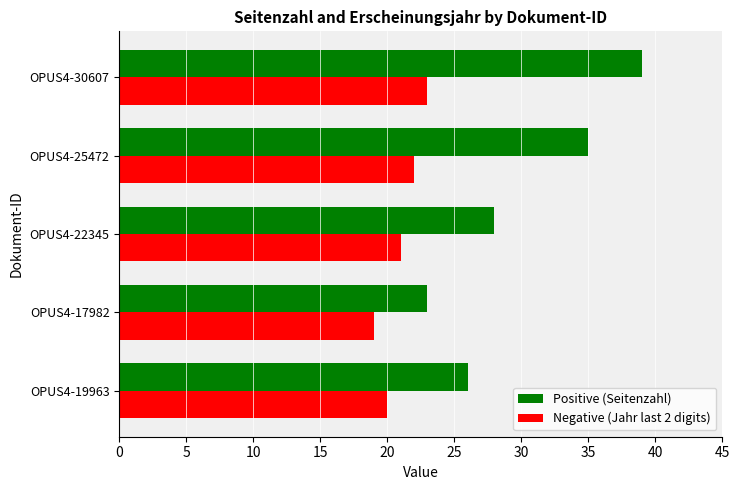

Where is Positive (Seitenzahl) nearest to the value 31?

OPUS4-22345